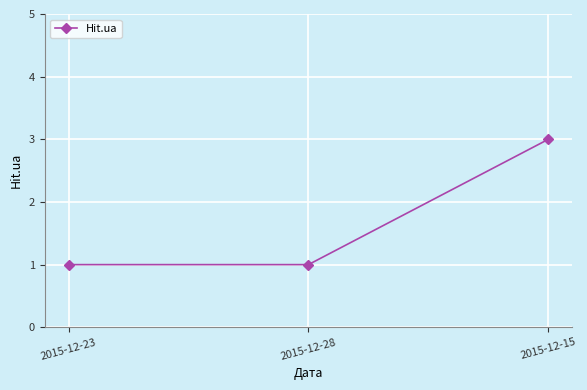

What is the greatest value displayed?

3